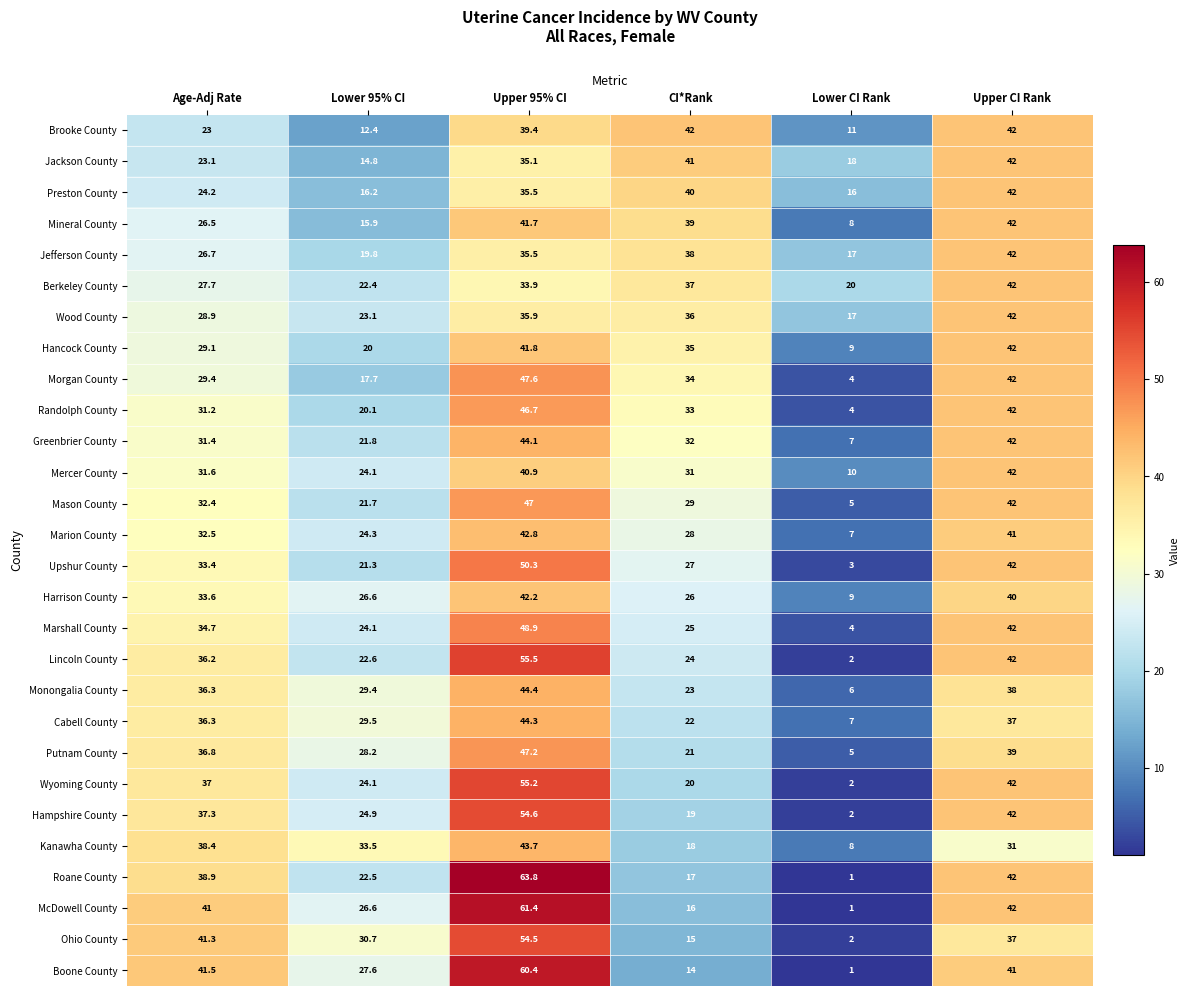

The Wyoming County series shows 55.2 at Upper 95% CI. True or false?

True